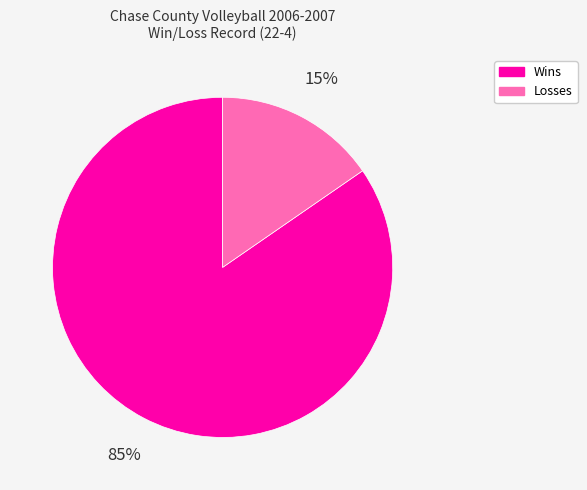

To the nearest percent, what is the combined percentage of Losses and Wins?

100%